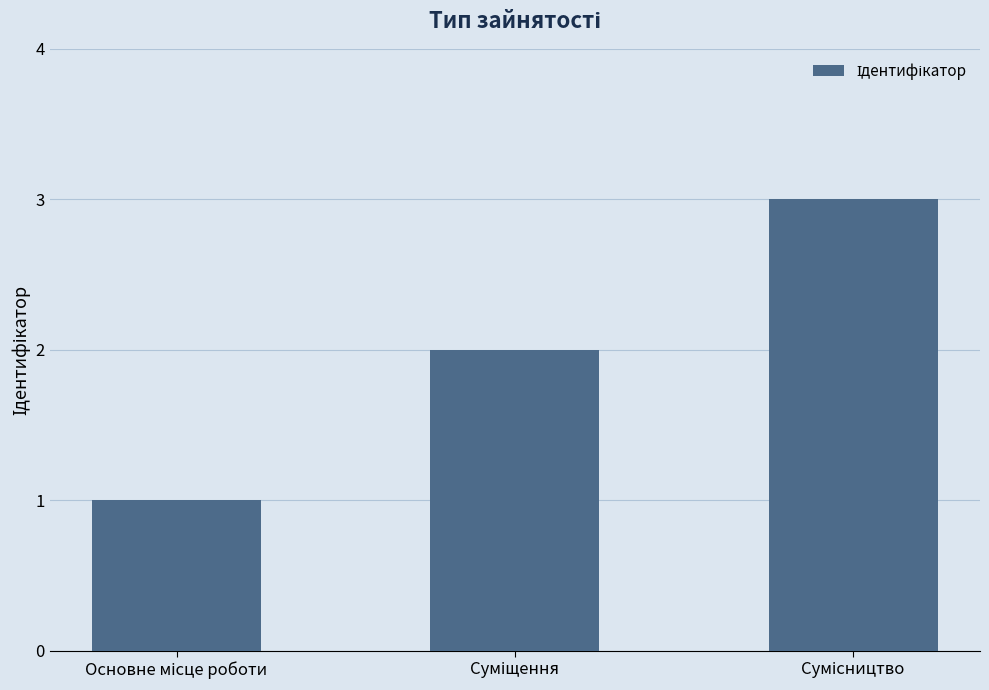

What is the sum of all values?

6